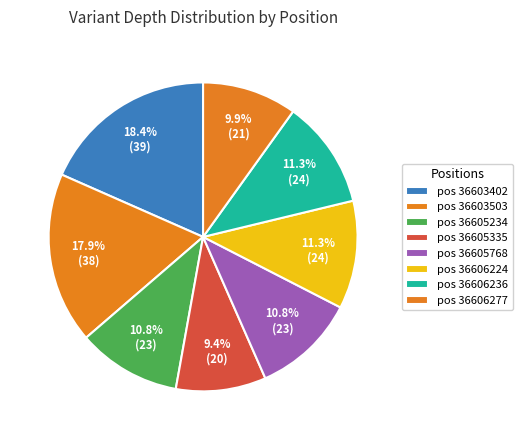

Count the number of slices in the pie.

8